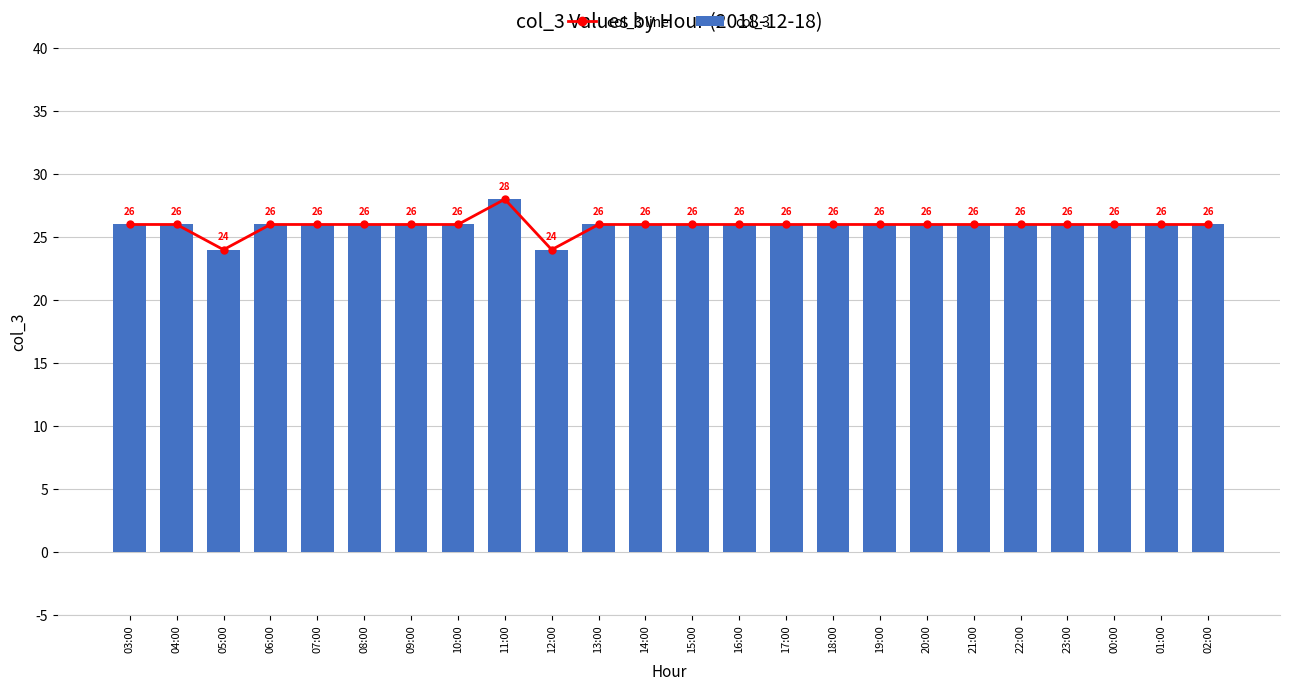

Count the col_3 line values in the range 26 to 27.

21